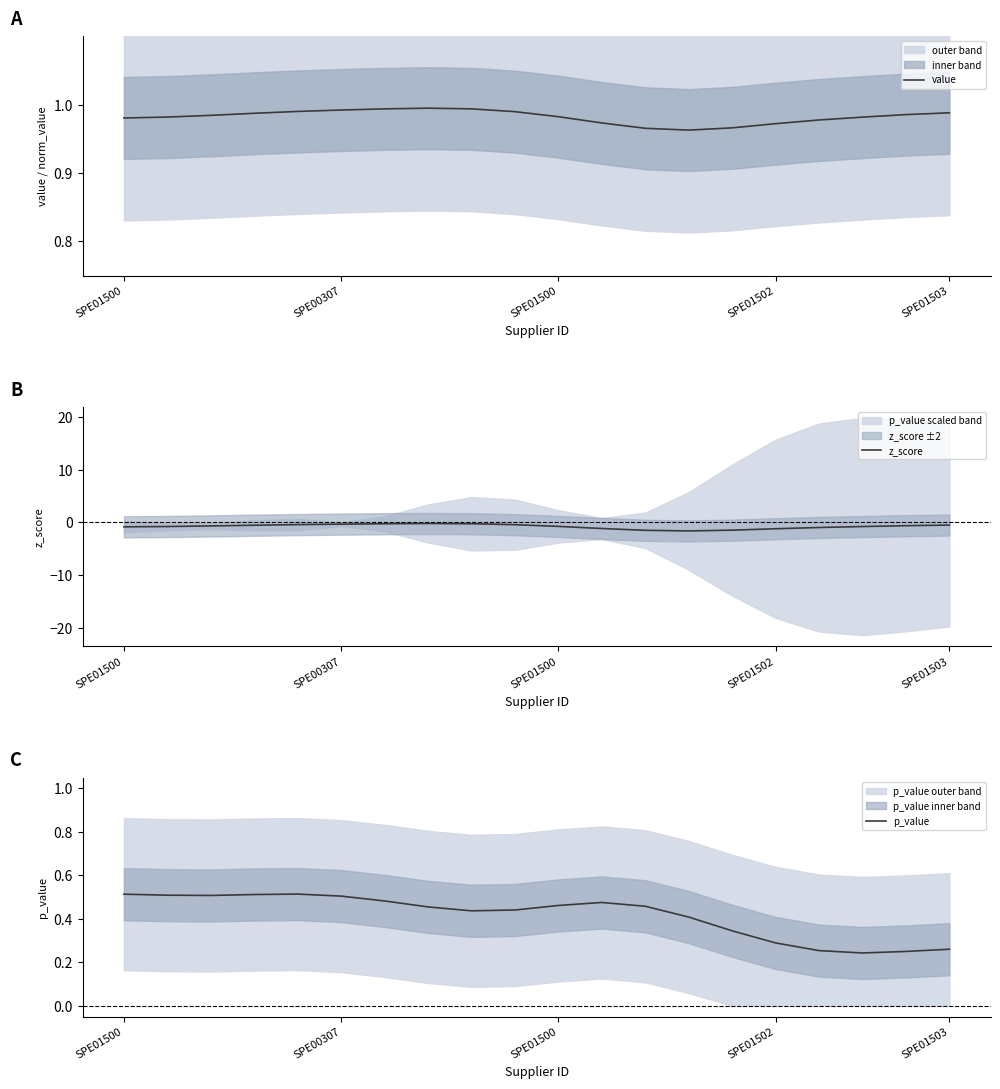

Rank the series by their average value, from lowest to highest.

z_score, p_value, value